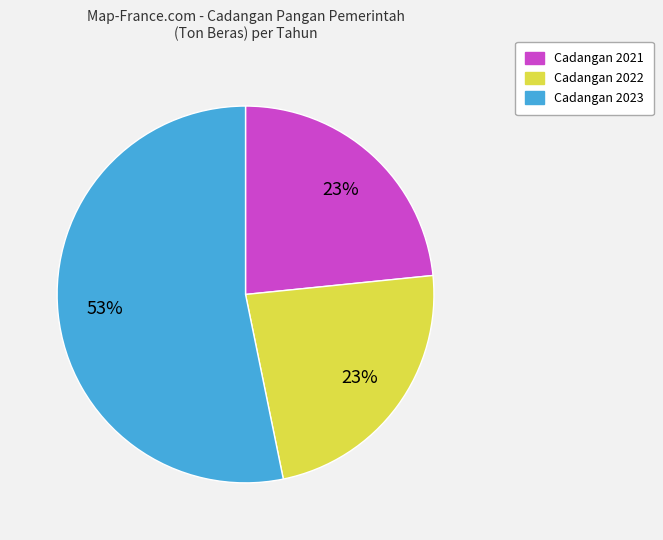

To the nearest percent, what is the average slice percentage?

33%